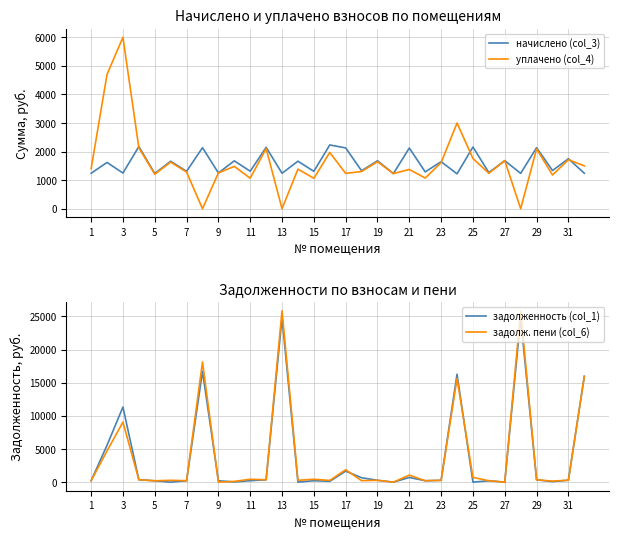

After their last crossing, which series has the higher values: уплачено (col_4) or задолженность (col_1)?

задолженность (col_1)